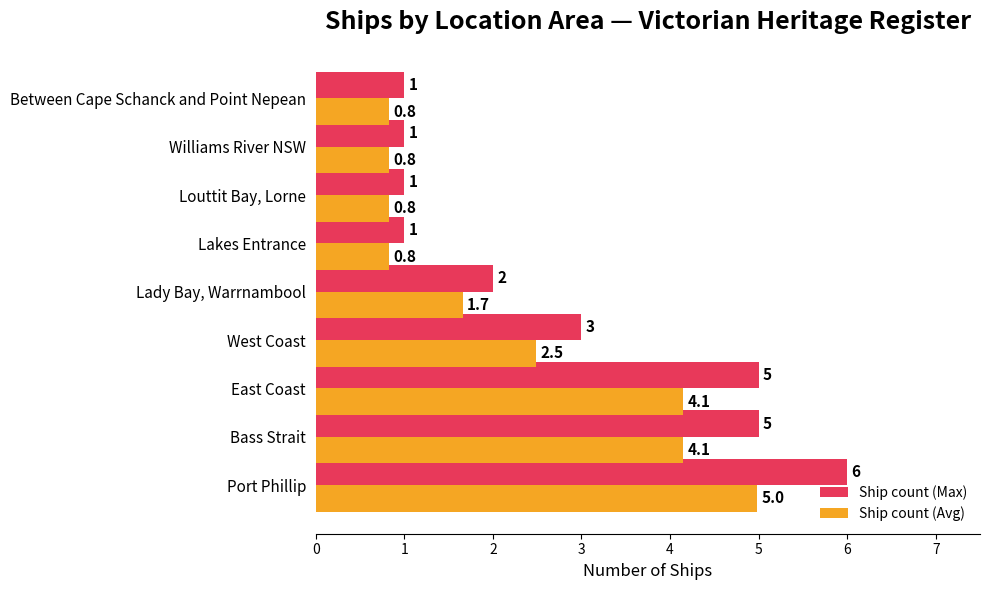

Which series changed the most between West Coast and Between Cape Schanck and Point Nepean?

Ship count (Max)